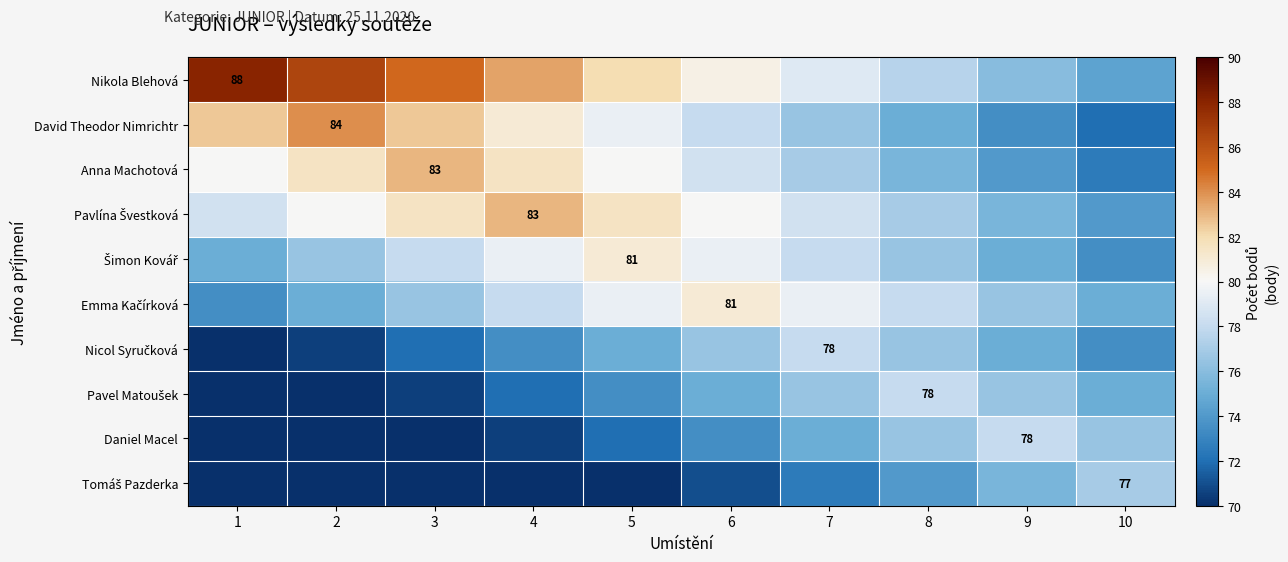

What is the sum of the Anna Machotová values at 10 and 9?

146.5